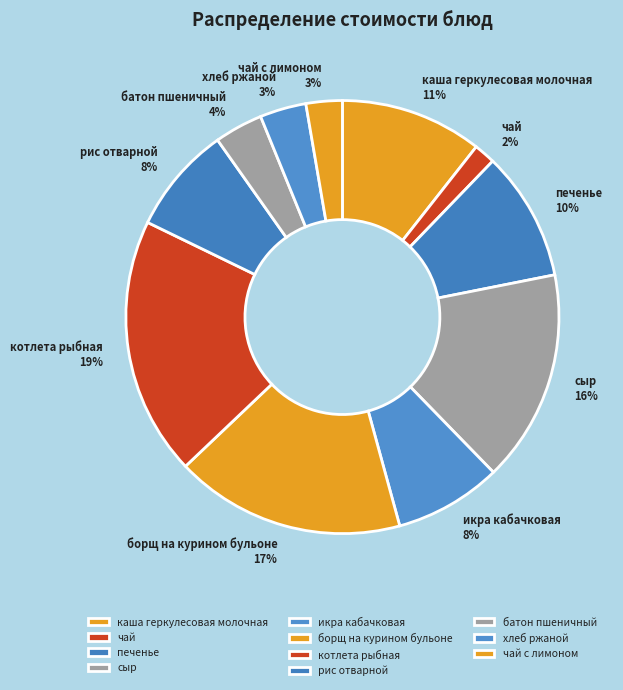

To the nearest percent, what is the average slice percentage?

9%